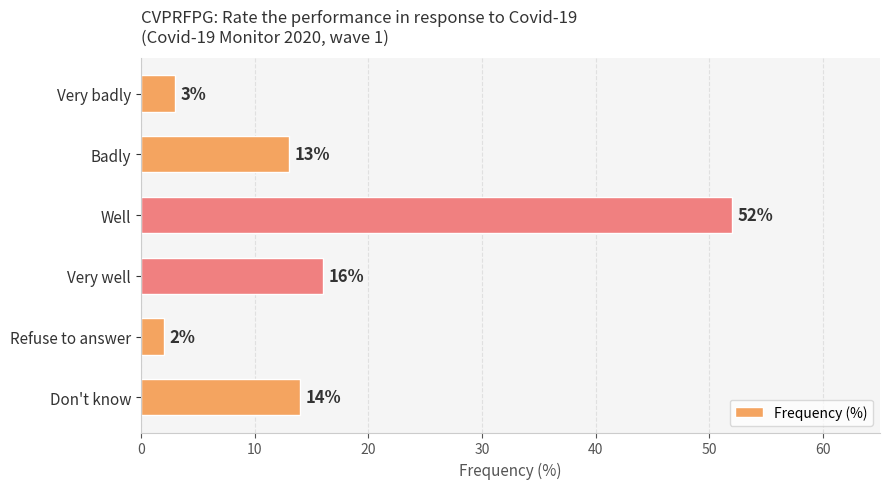

The chart shows a value of 14 at Don't know. True or false?

True